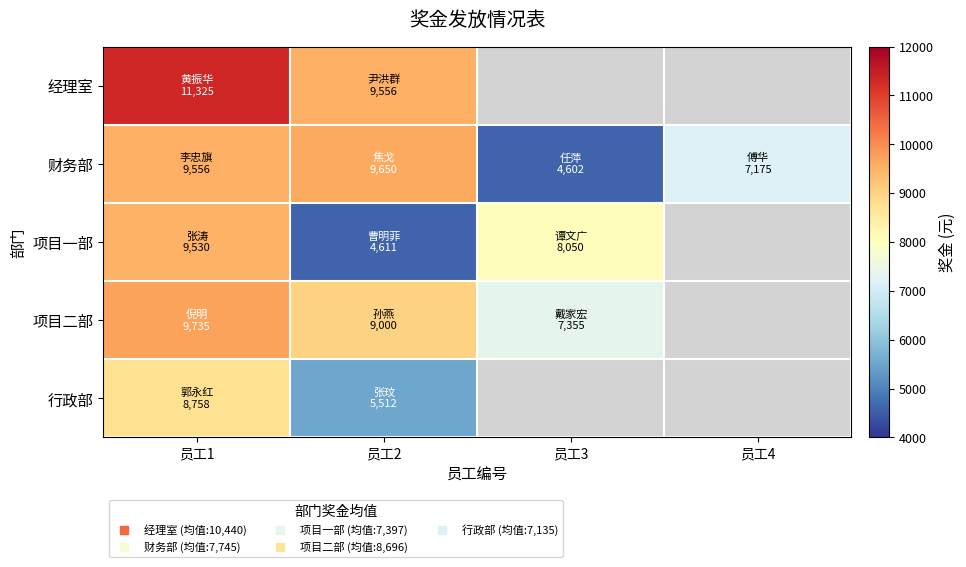

Read the 财务部 value at 员工3.

4602.0